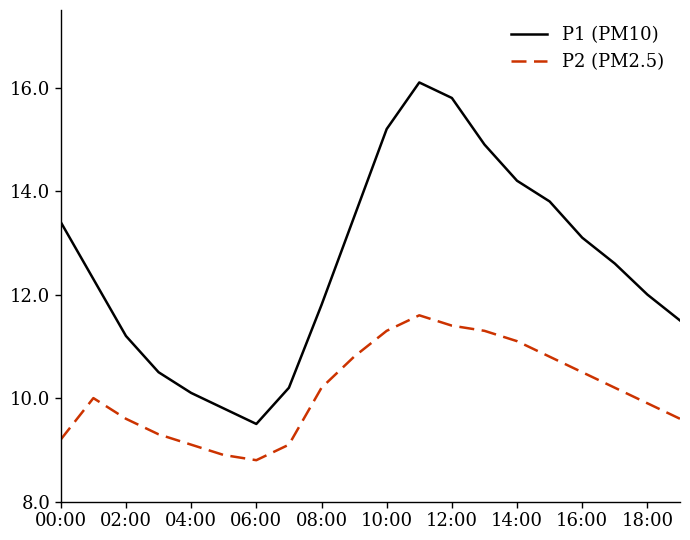

True or false: P2 (PM2.5) and P1 (PM10) cross at least once.

False